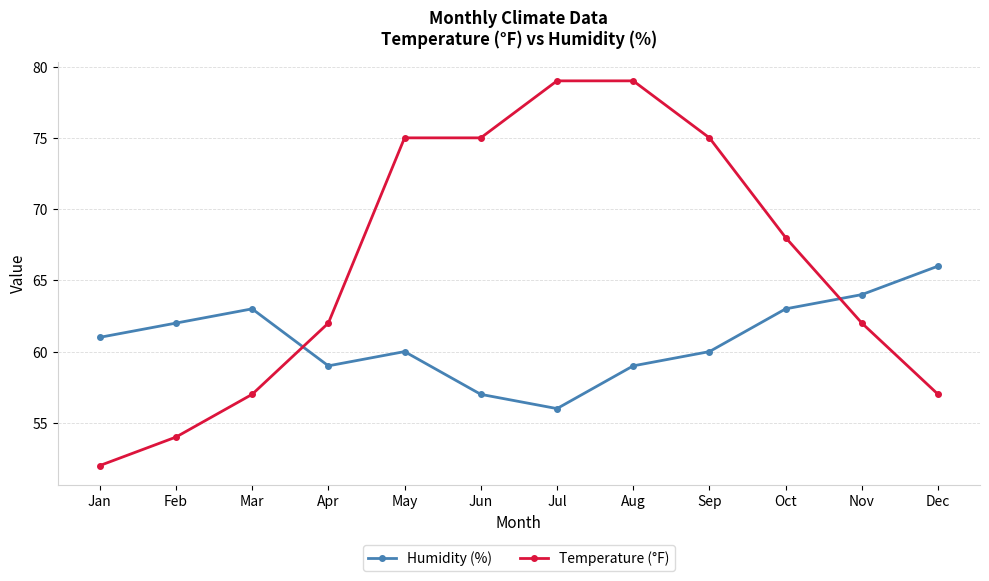

Reading right to left, list all the values displayed in this chart.

Humidity (%): 66	64	63	60	59	56	57	60	59	63	62	61
Temperature (°F): 57	62	68	75	79	79	75	75	62	57	54	52